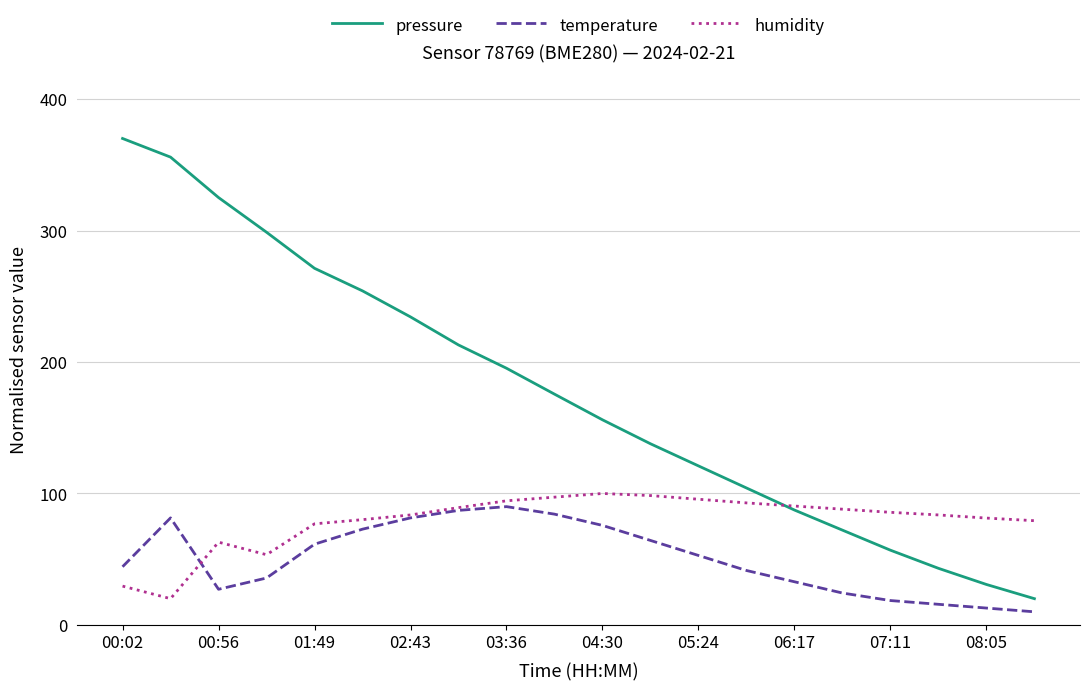

Which series has the largest range (max minus min)?

pressure